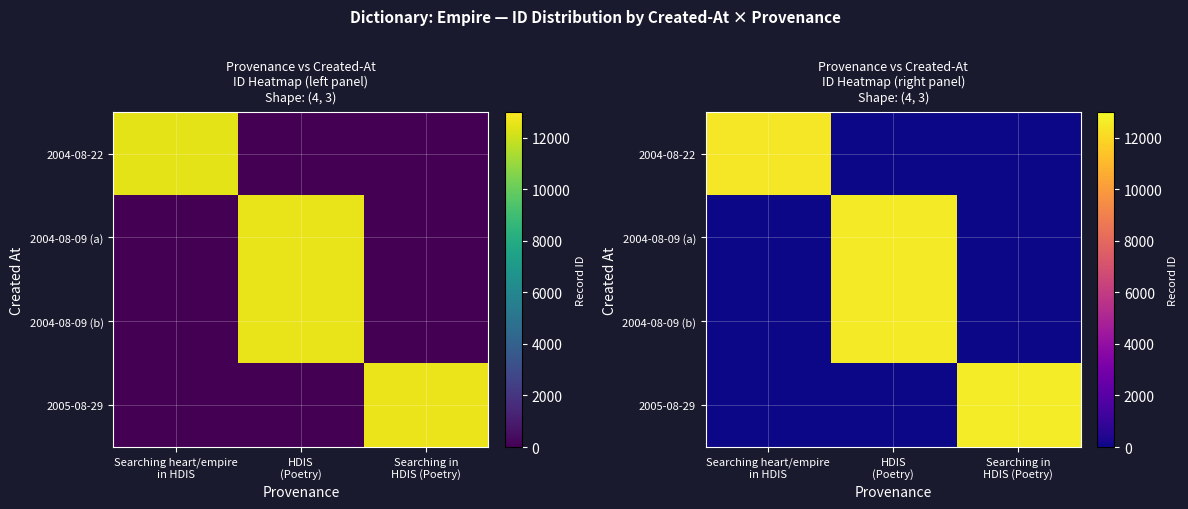

Where is 2004-08-22 nearest to the value 6221?

HDIS (Poetry)